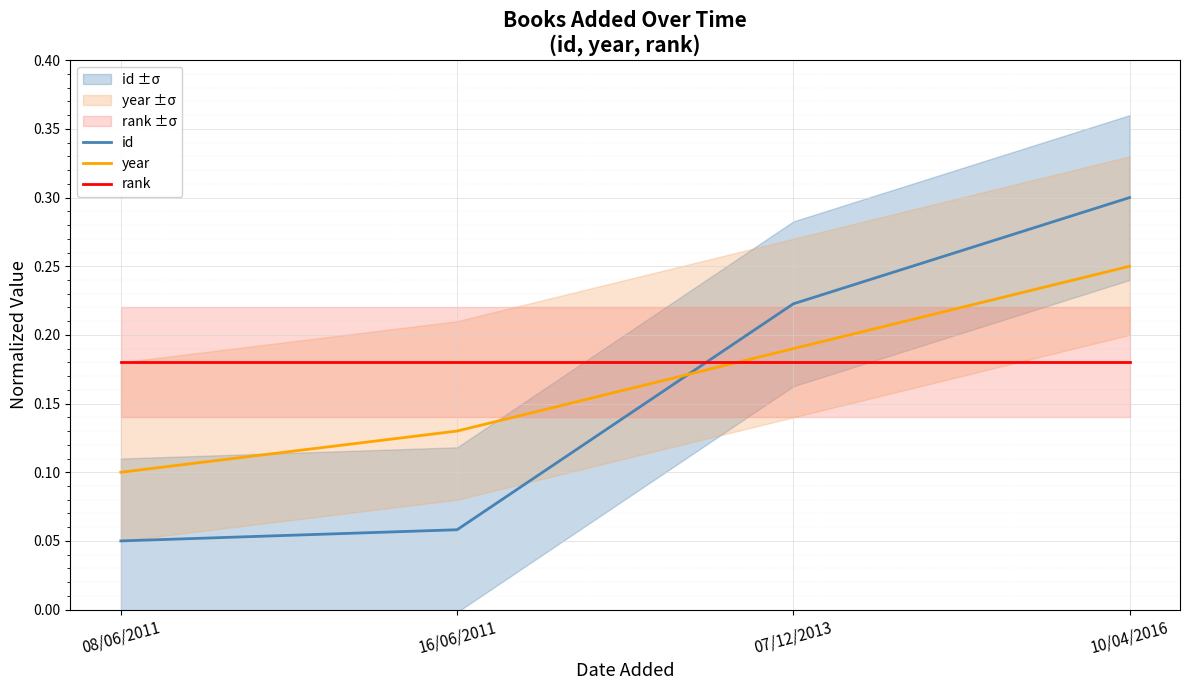

The value of rank at 16/06/2011 is 0.2. True or false?

False